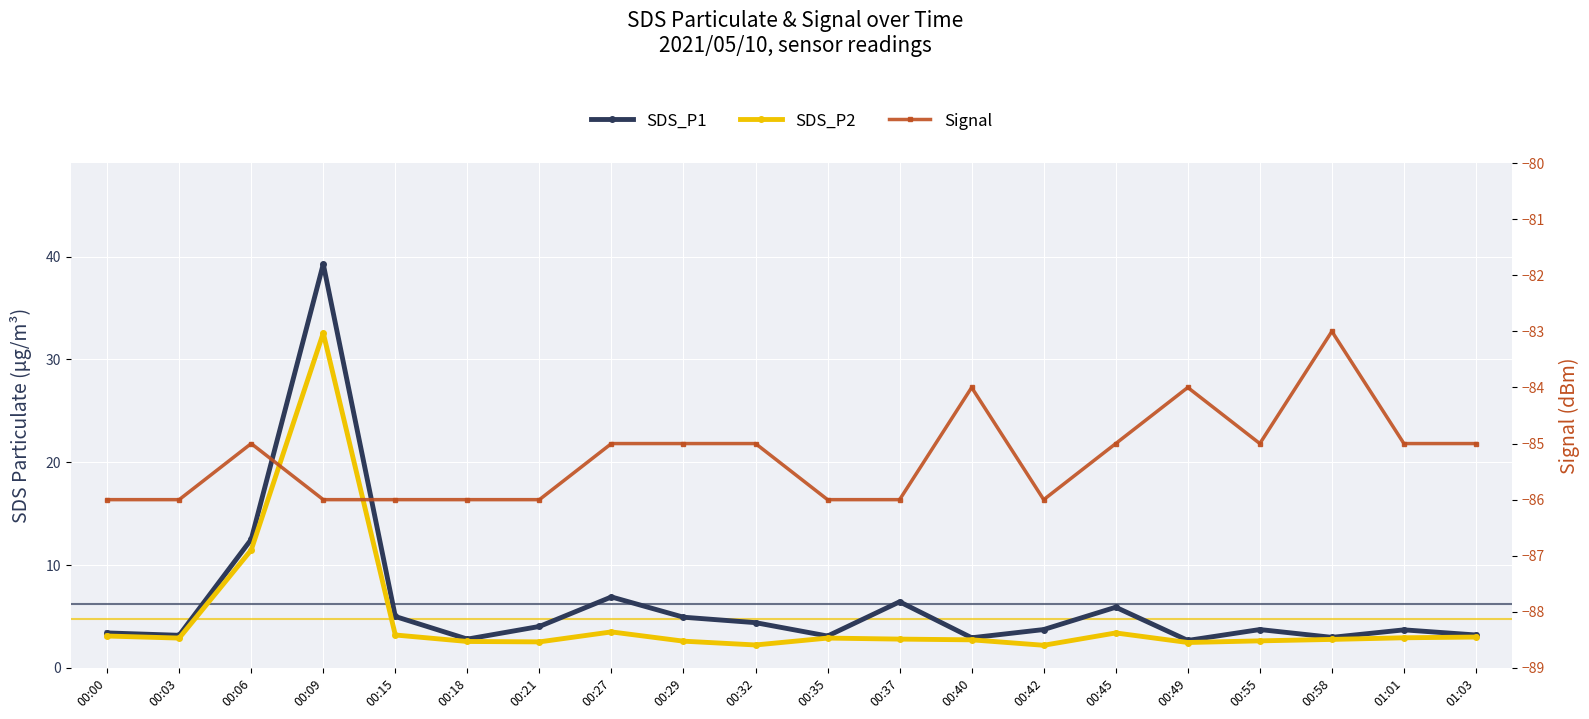

The SDS_P2 series shows 2.6 at 00:29. True or false?

True